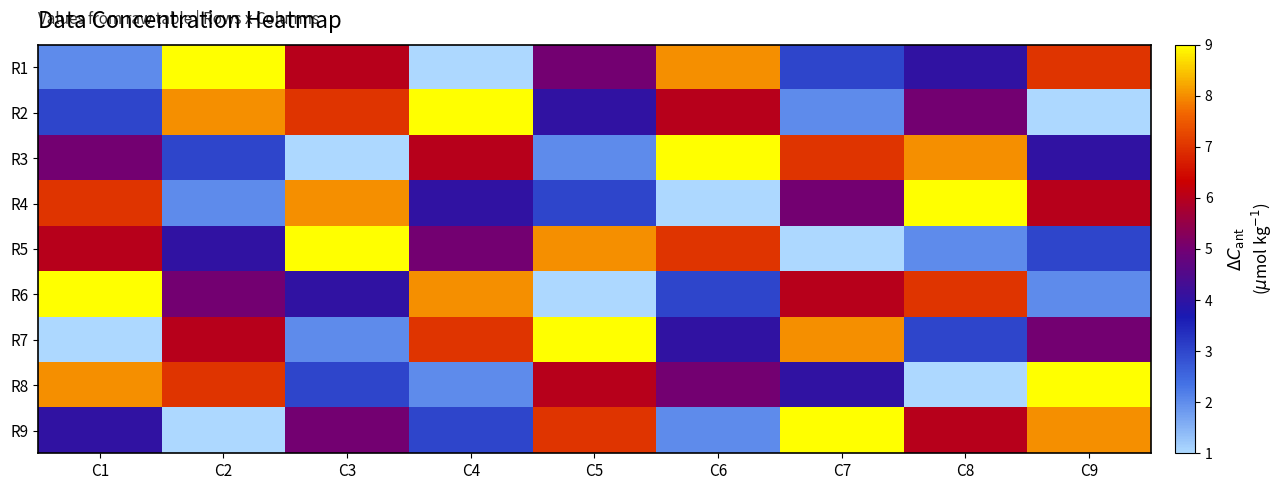

Which category has the highest value across all series?

C2